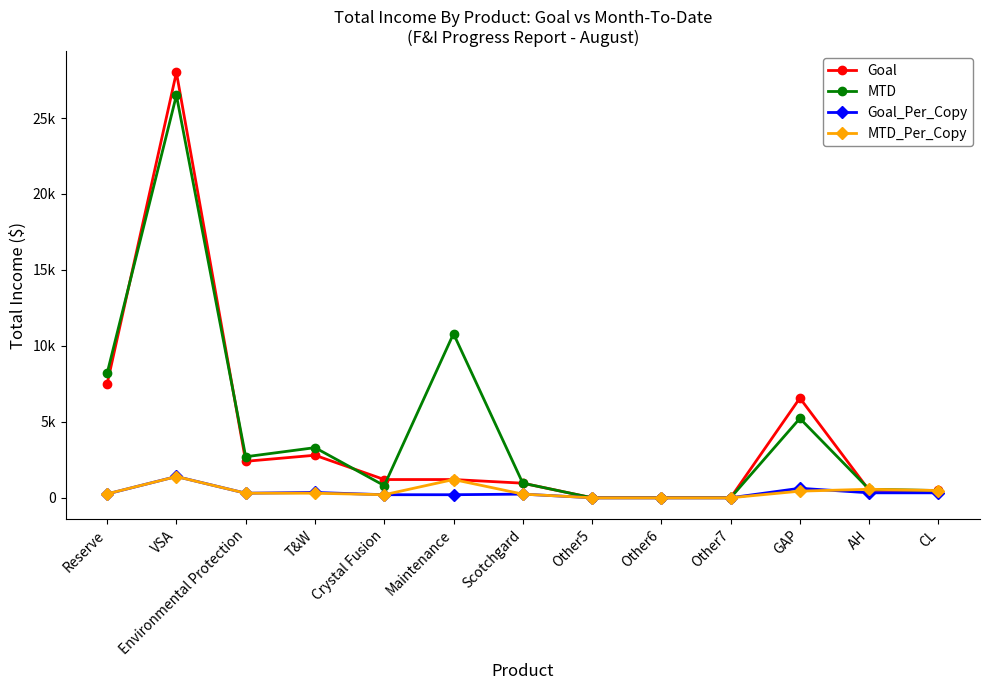

At which label does MTD_Per_Copy first exceed 300?

VSA